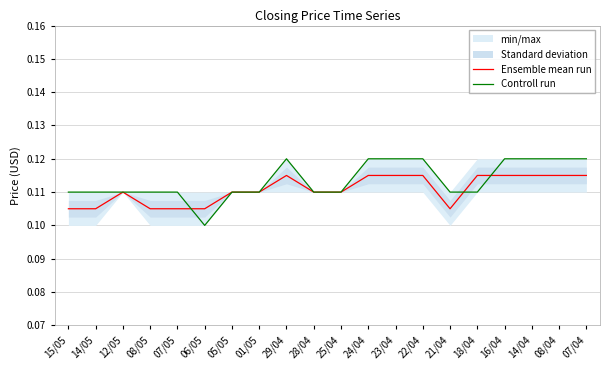

At which label is Ensemble mean run closest to 0?

15/05